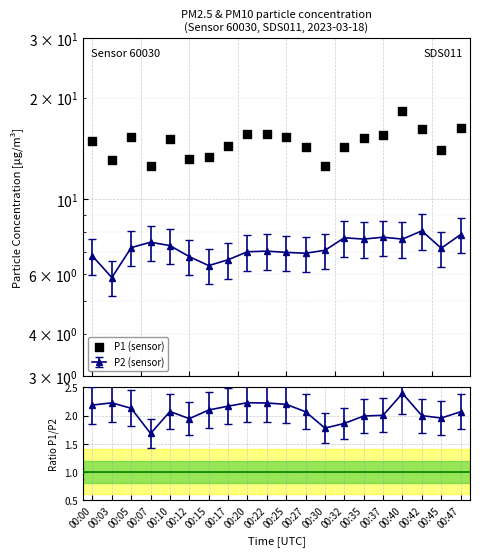

What is the ratio of the value at 00:15 to the value at 00:35?

0.9